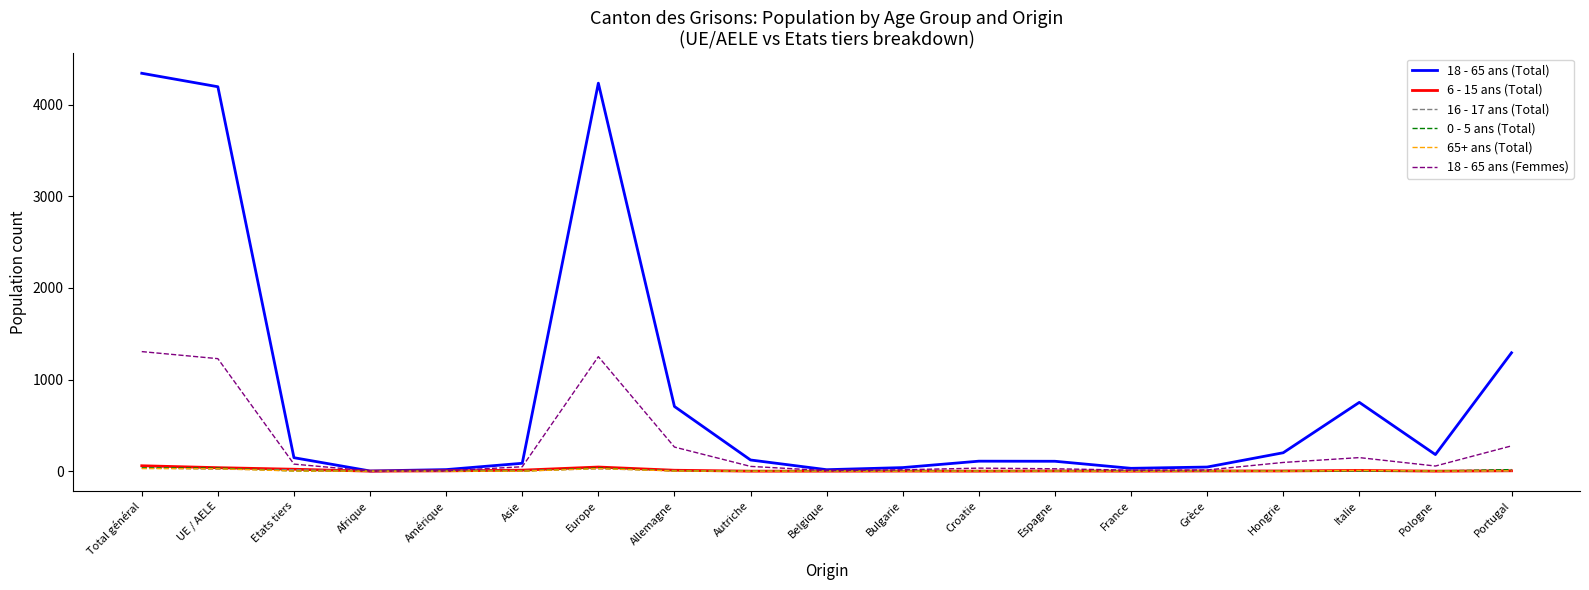

What is the spread (max minus min) of values at Croatie?

109